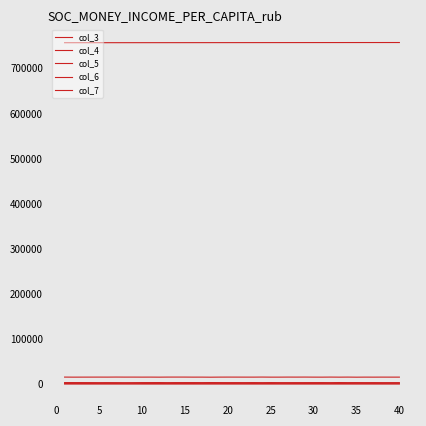

How many interior local peaks does the col_7 series have?

14